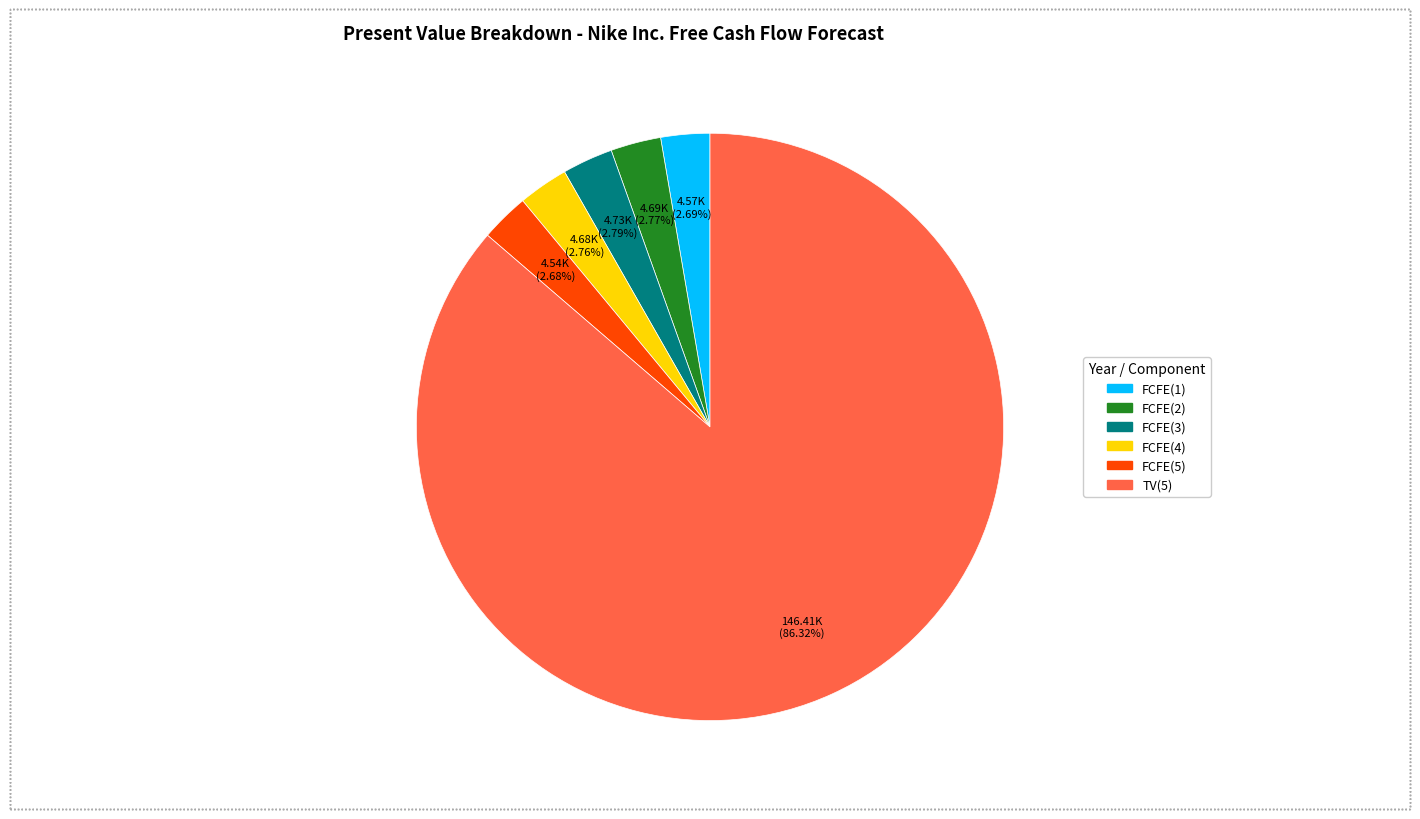

To the nearest percent, what is the difference between the largest and smallest slice percentages?

84%